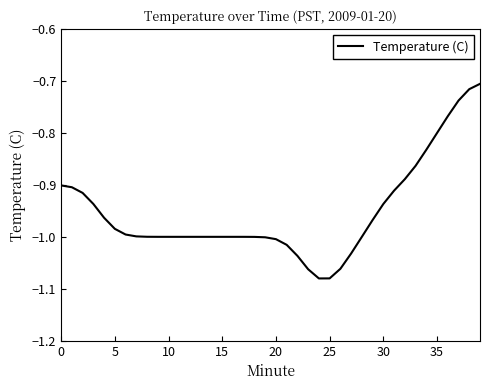

What is the difference between the second highest and second lowest values?

0.4